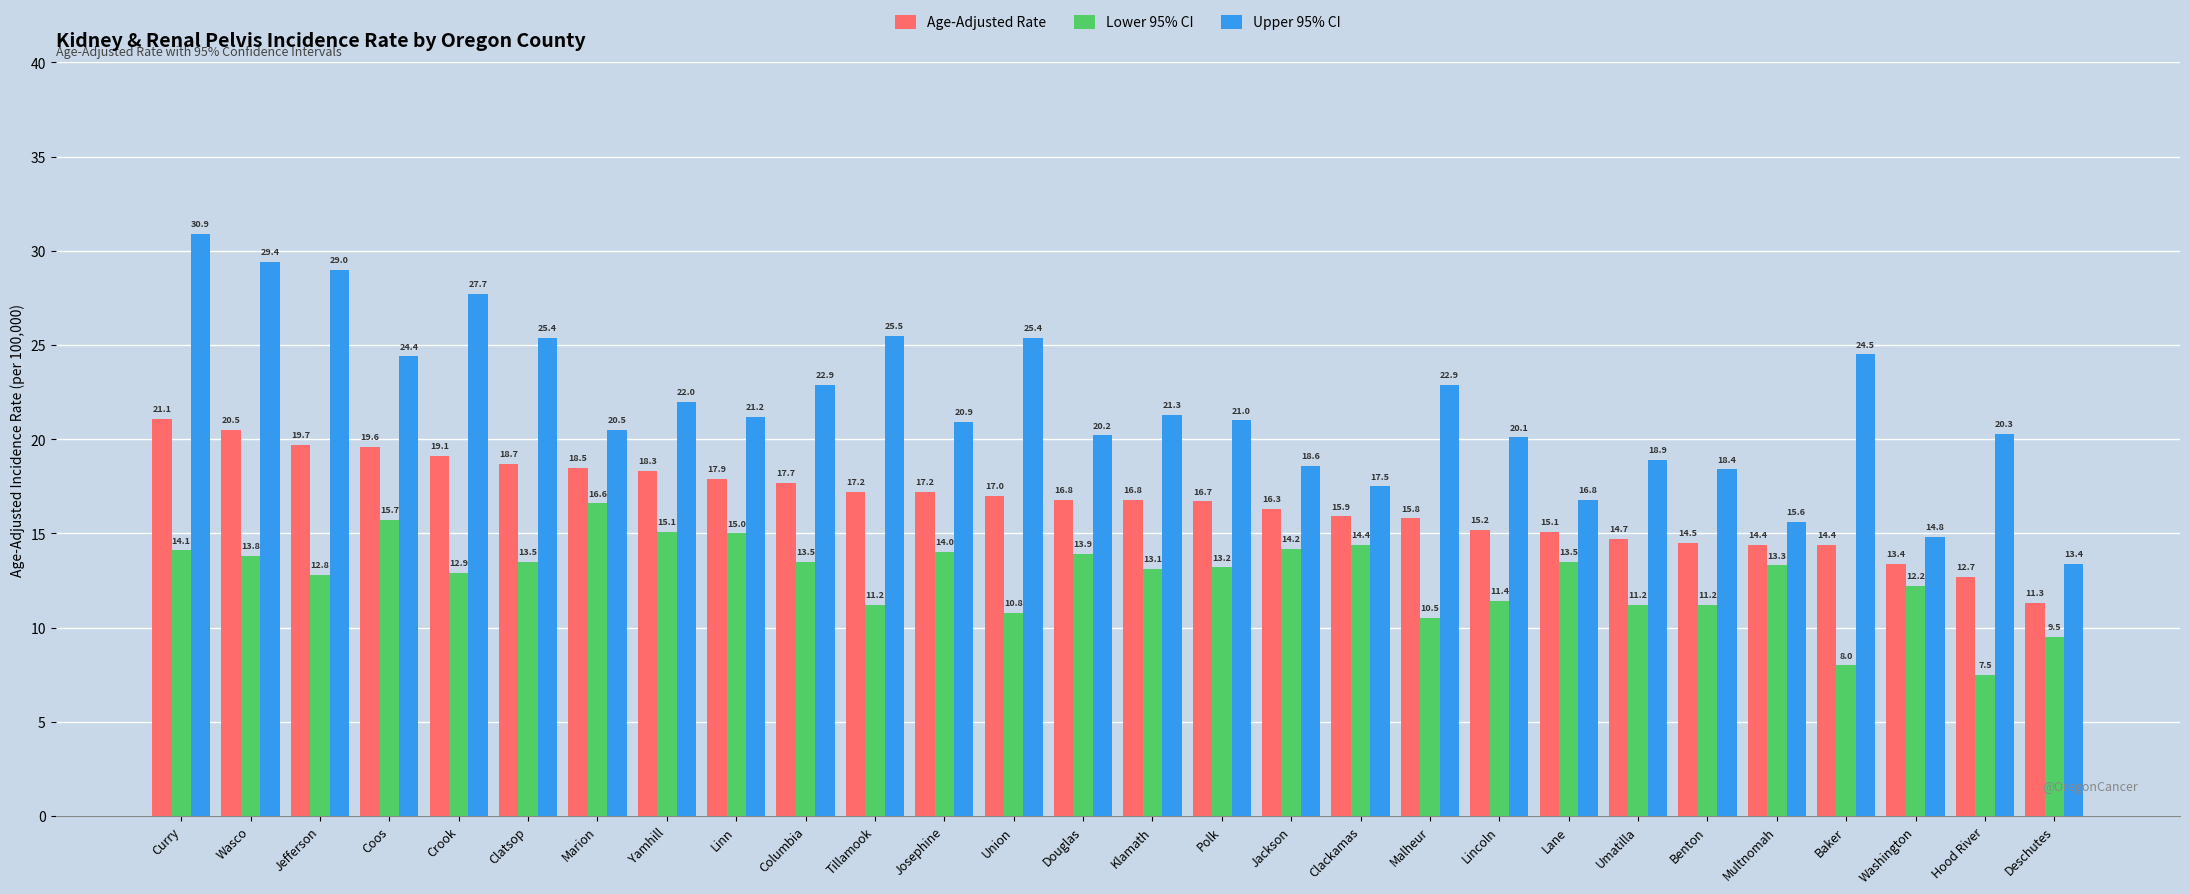

What value does the Upper 95% CI series have at Clackamas?

17.5